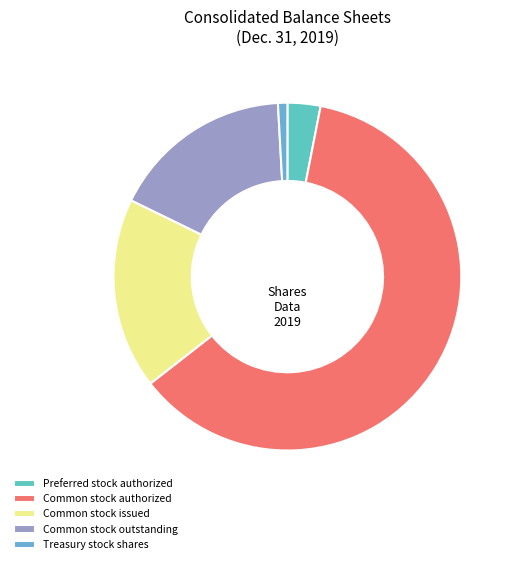

To the nearest percent, what is the combined percentage of Treasury stock shares and Common stock issued?

19%